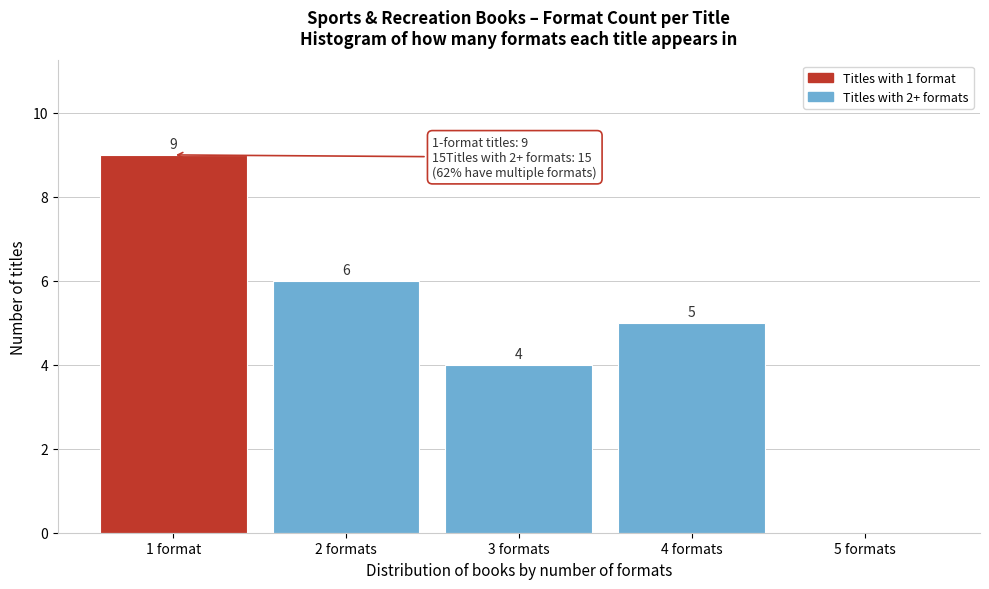

Reading left to right, what are all the values shown in this chart?

1 format=9	2 formats=6	3 formats=4	4 formats=5	5 formats=0